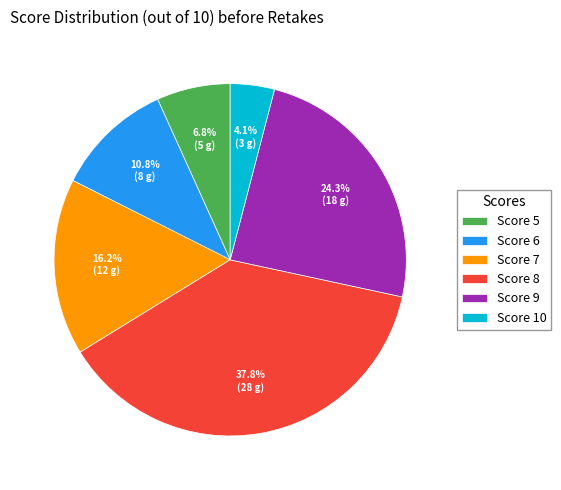

Between Score 10 and Score 6, which is larger?

Score 6